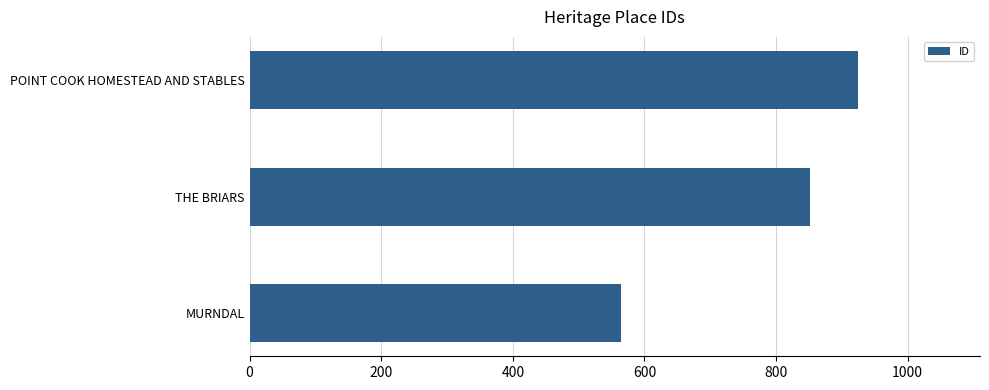

What is the difference between the values at POINT COOK HOMESTEAD AND STABLES and MURNDAL?

360